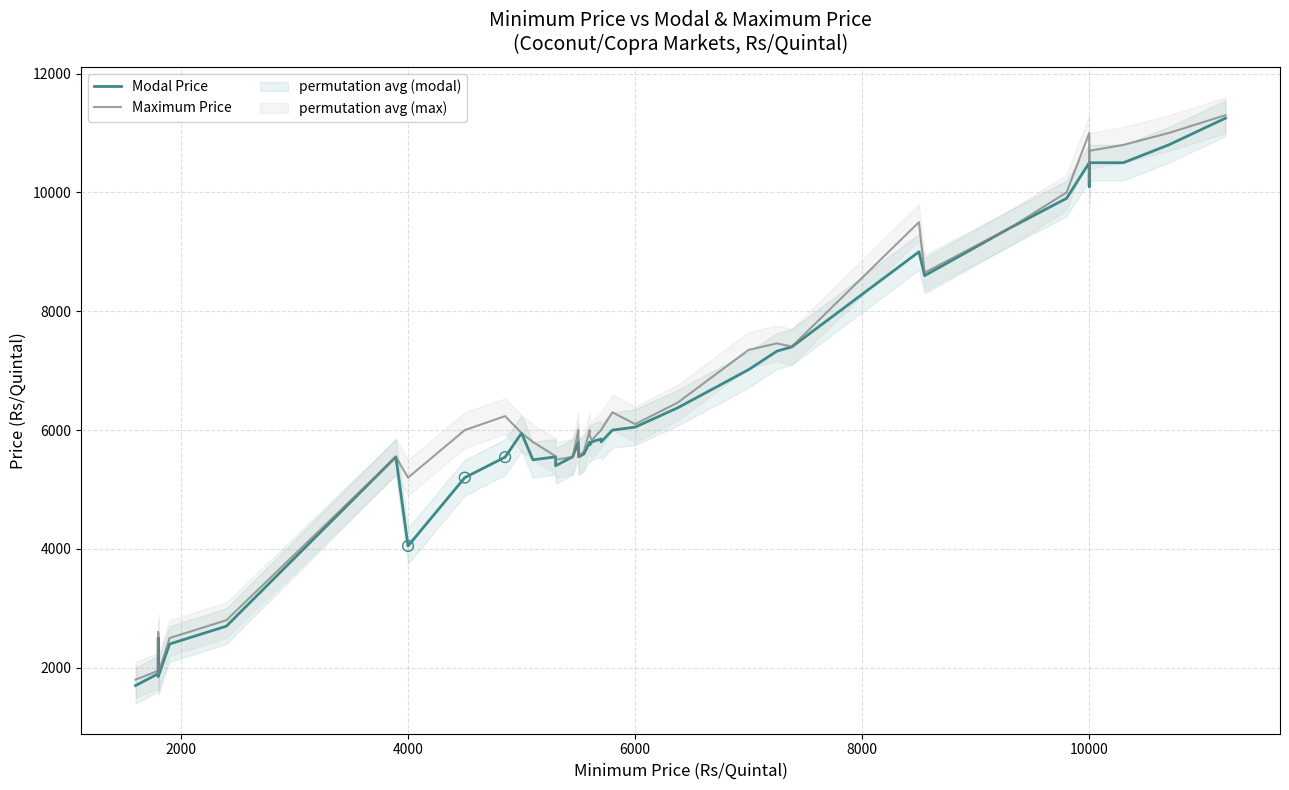

Which series reaches the minimum Y coordinate?

Modal Price